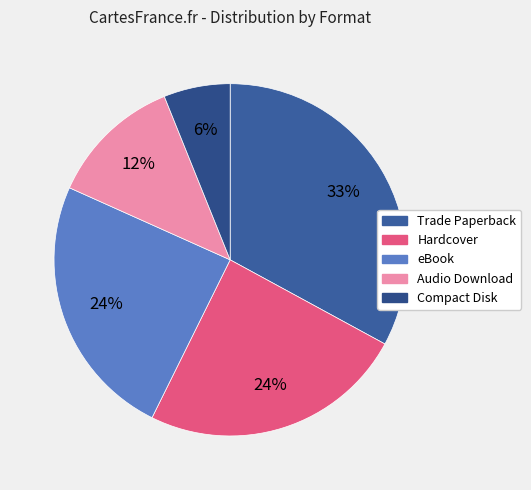

Does any single category account for the majority?

No